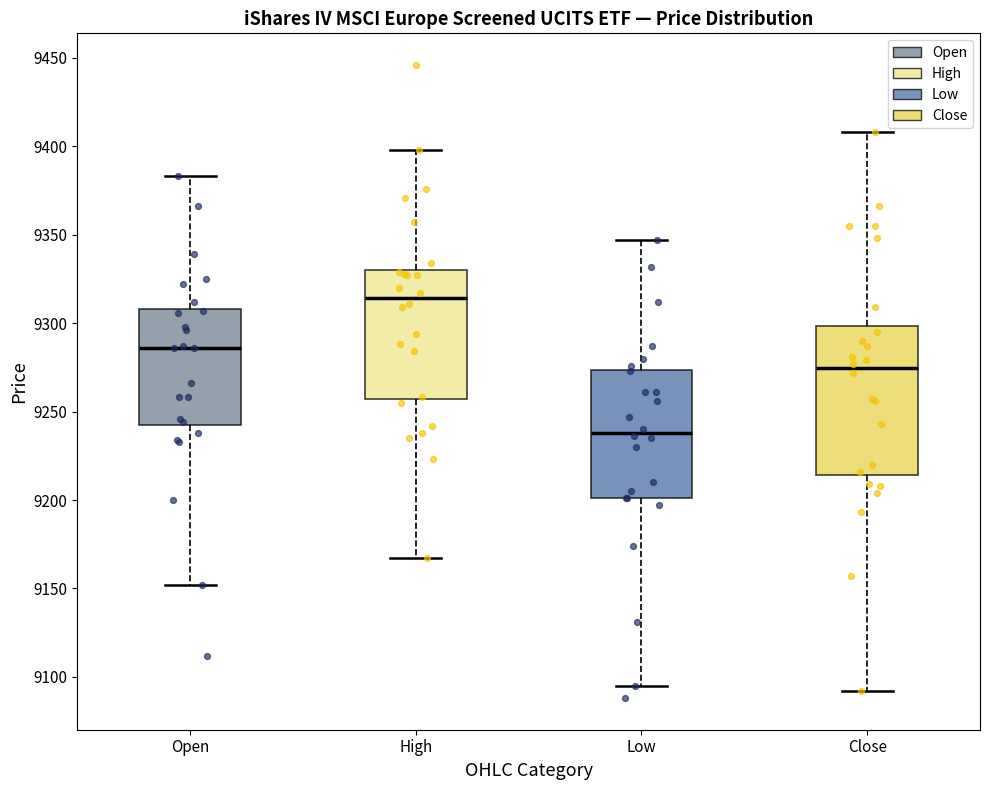

Reading left to right, read every box against the y-axis: the position of its median line, the range the box covers, and the ends of its whiskers. The values are not printed on the chart, so give them approximately, as read against the axis.

Open: median 9285, box 9245 to 9310, whiskers 9150 to 9385
High: median 9315, box 9255 to 9330, whiskers 9165 to 9400
Low: median 9240, box 9200 to 9275, whiskers 9095 to 9345
Close: median 9275, box 9215 to 9300, whiskers 9090 to 9410